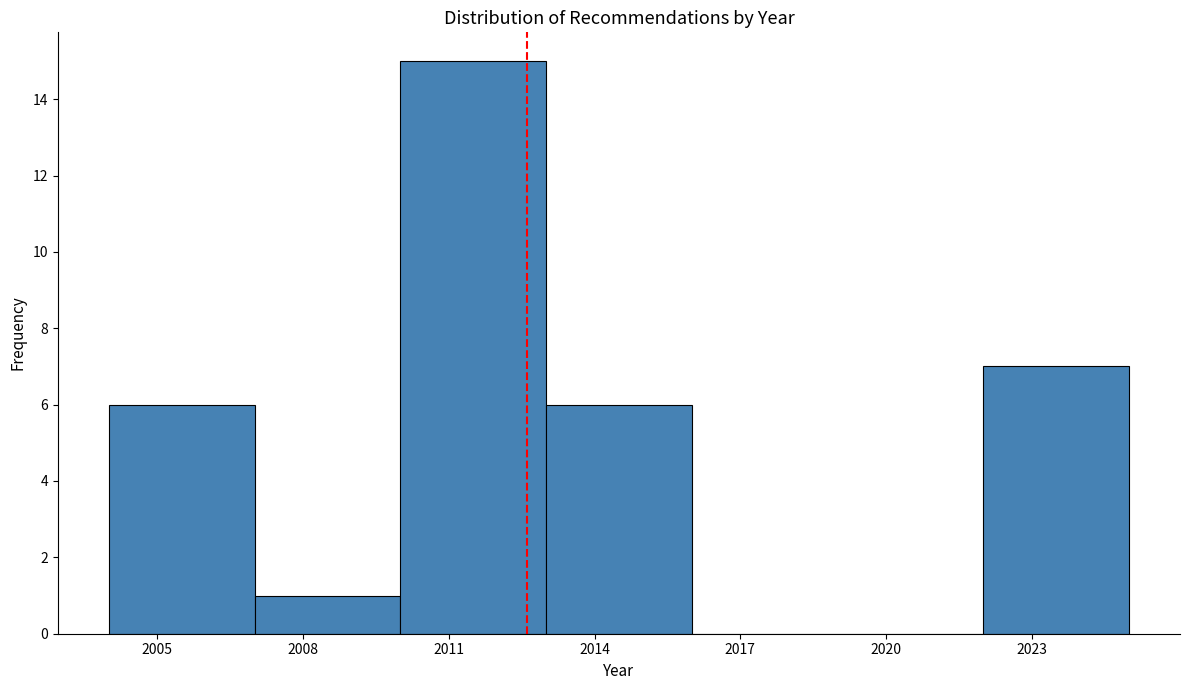

Reading left to right, transcribe this chart: for each bar, give the range it covers on the x-axis and its height. The values are not printed on the chart, so give them approximately, as read against the axis.

2004 to 2007: 6
2007 to 2010: 1
2010 to 2013: 15
2013 to 2016: 6
2016 to 2019: 0
2019 to 2022: 0
2022 to 2025: 7